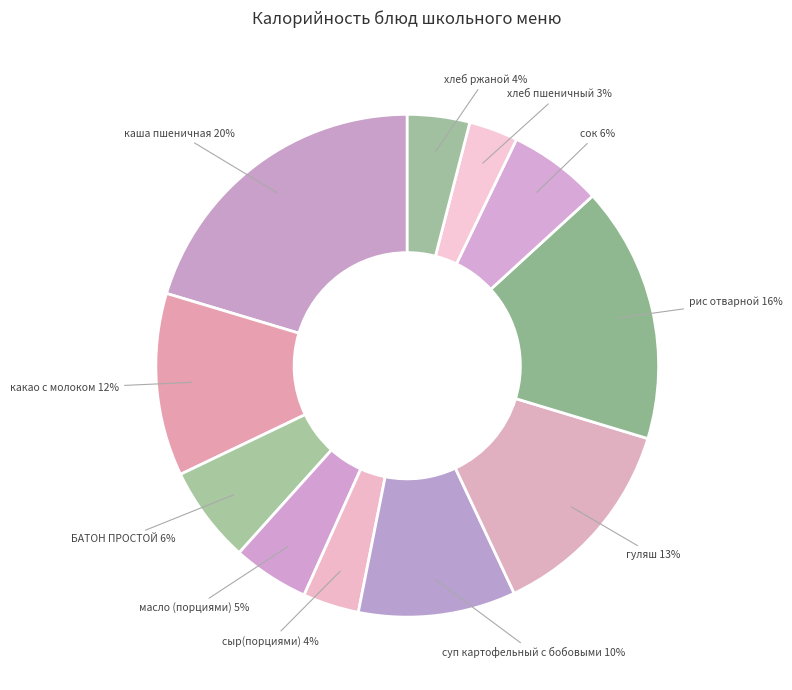

To the nearest percent, what percentage of the pie is суп картофельный с бобовыми?

10%